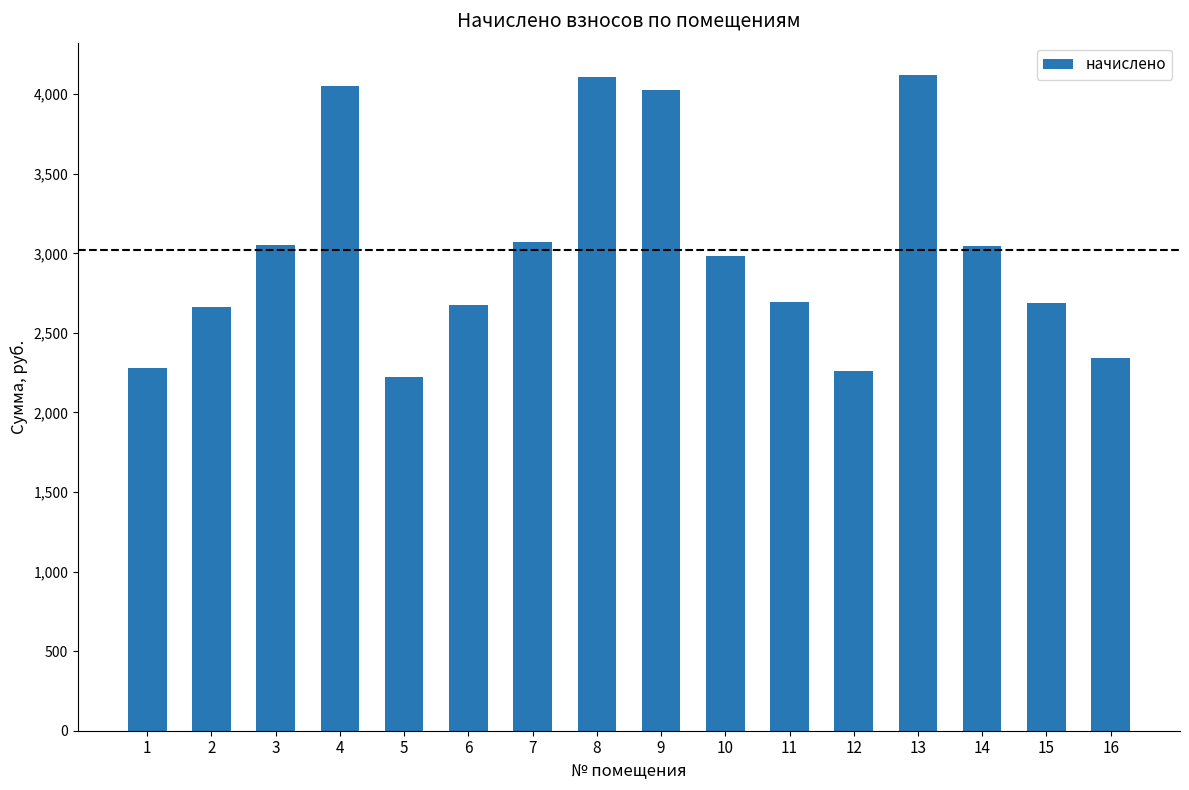

What is the ratio of the value at 1 to the value at 2?

0.9